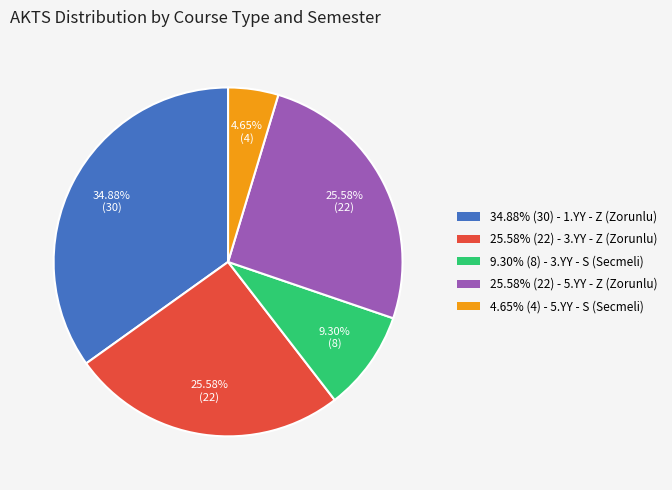

Which has a higher value, 34.88% (30) - 1.YY - Z (Zorunlu) or 9.30% (8) - 3.YY - S (Secmeli)?

34.88% (30) - 1.YY - Z (Zorunlu)